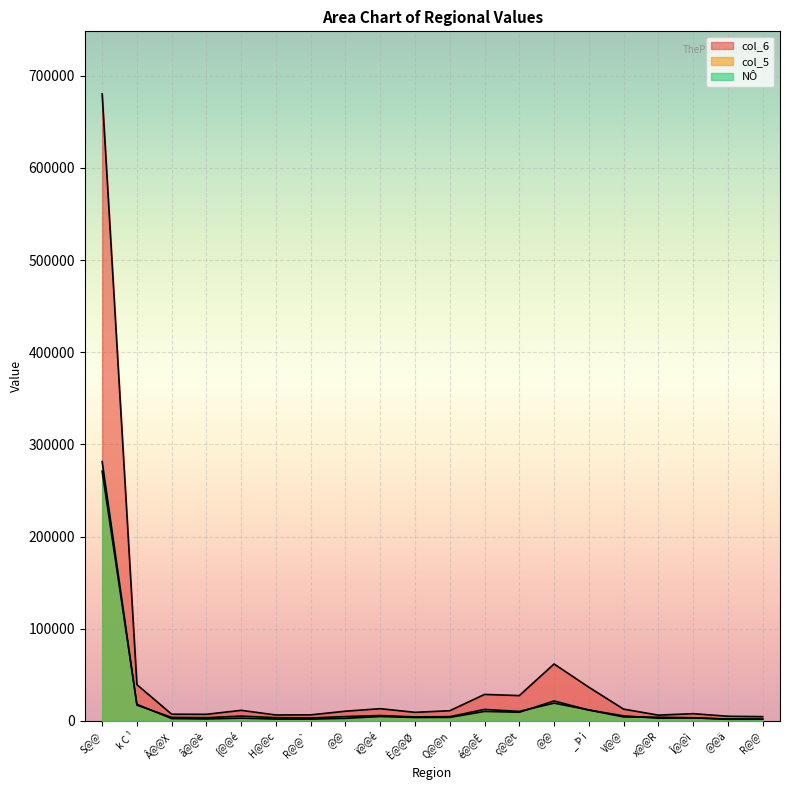

How many data points in NÔ are less than 4608?

10